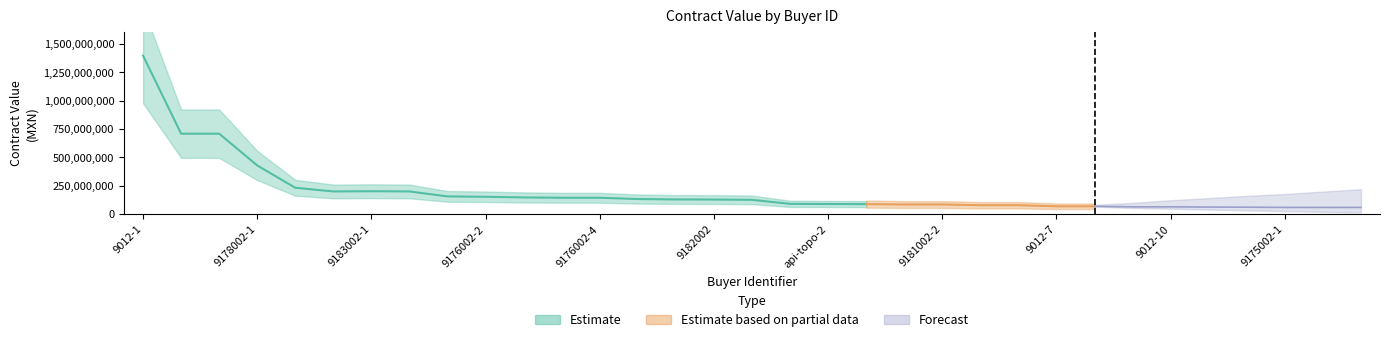

Is it true that contracts_value equals 64904005 at 9012-10?

True